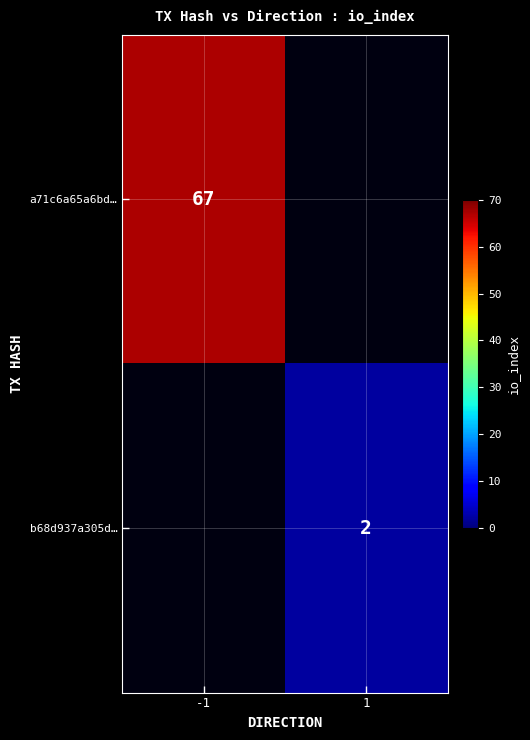

Is it true that b68d937a305d… equals 3 at 1?

False